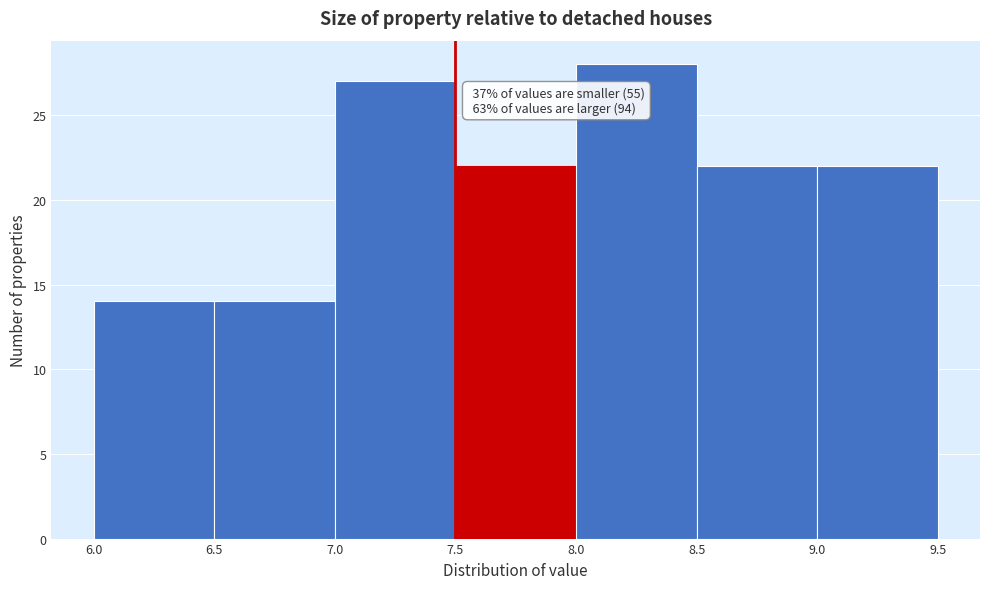

Over which range of the x-axis is the bar tallest?

8.0 to 8.5